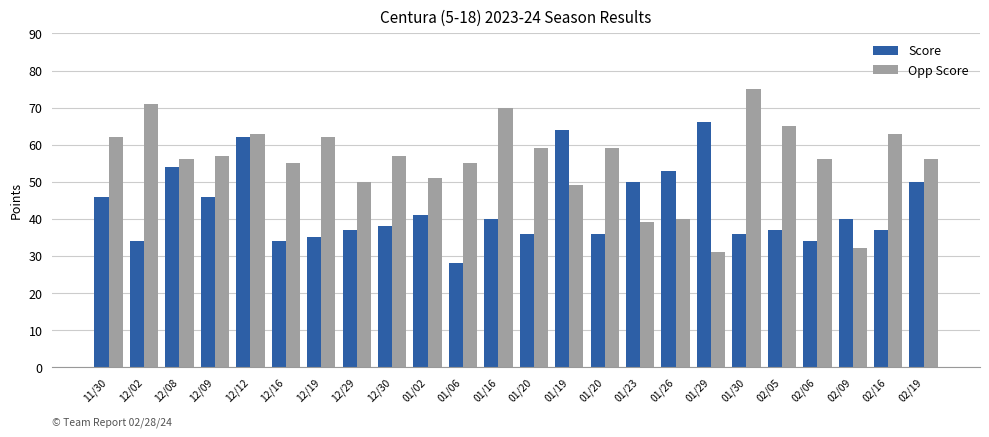

What are all the series names shown in the legend?

Score, Opp Score